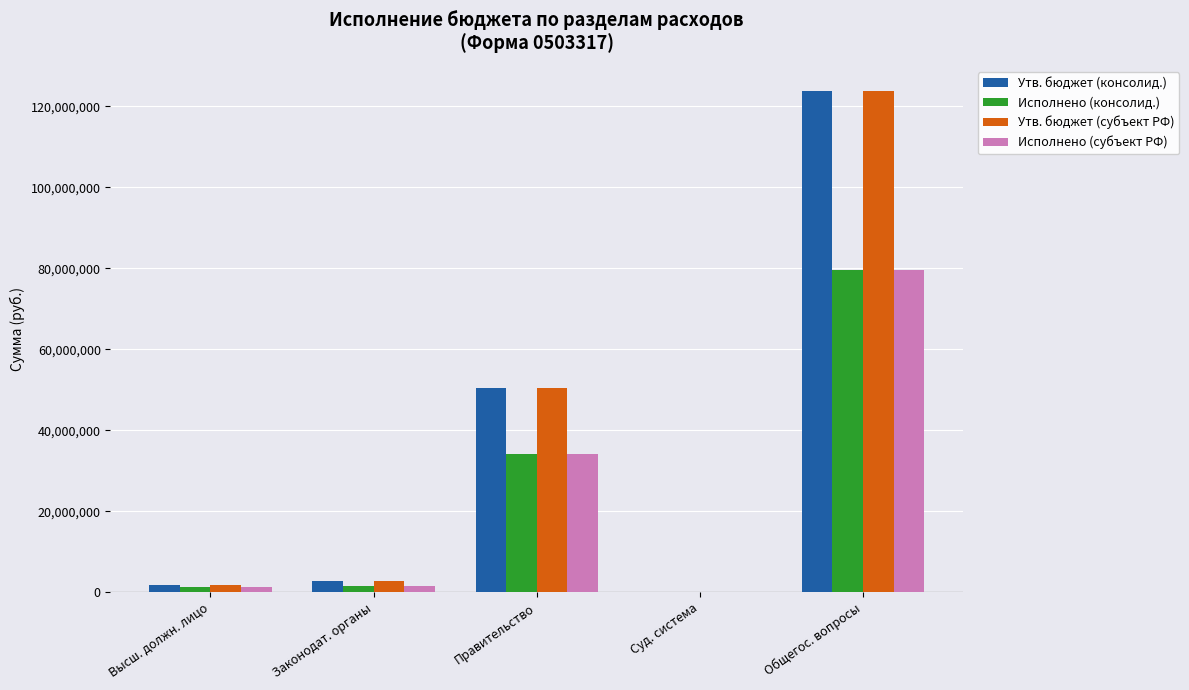

What value does the Утв. бюджет (субъект РФ) series have at Высш. должн. лицо?

1926119.1